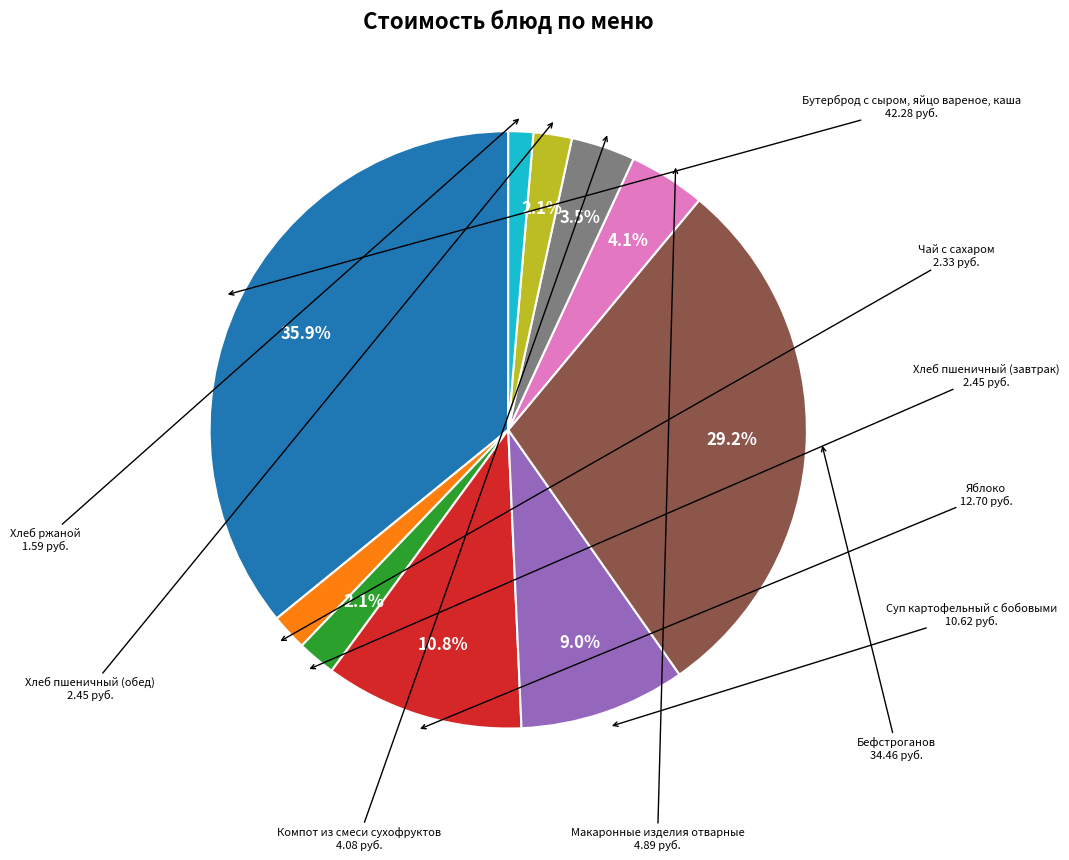

Is there a majority slice in this chart?

No